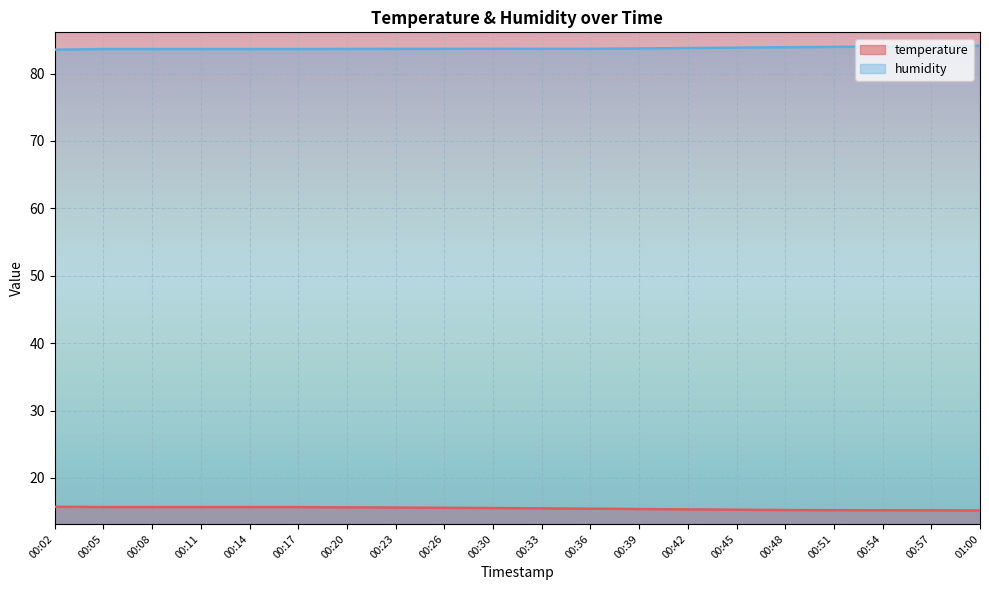

True or false: temperature and humidity intersect in this chart.

False